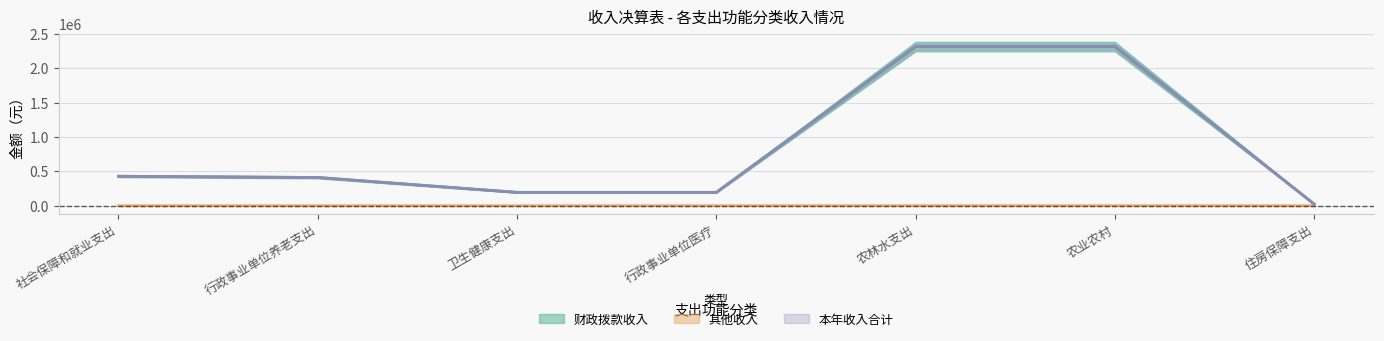

True or false: 其他收入 has more than 0 points higher than both neighbors.

False